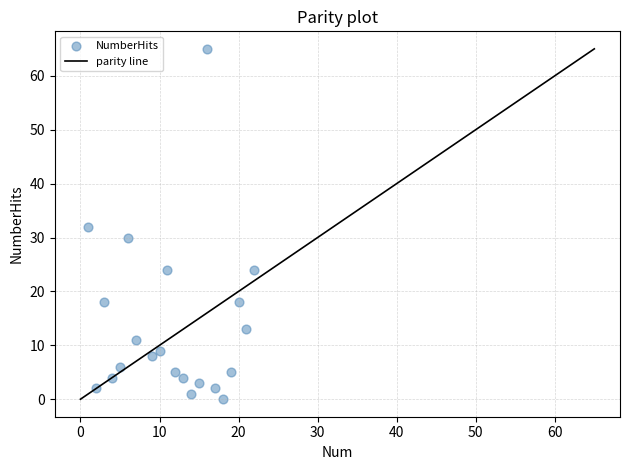

What is the range of X values (max minus min)?

21